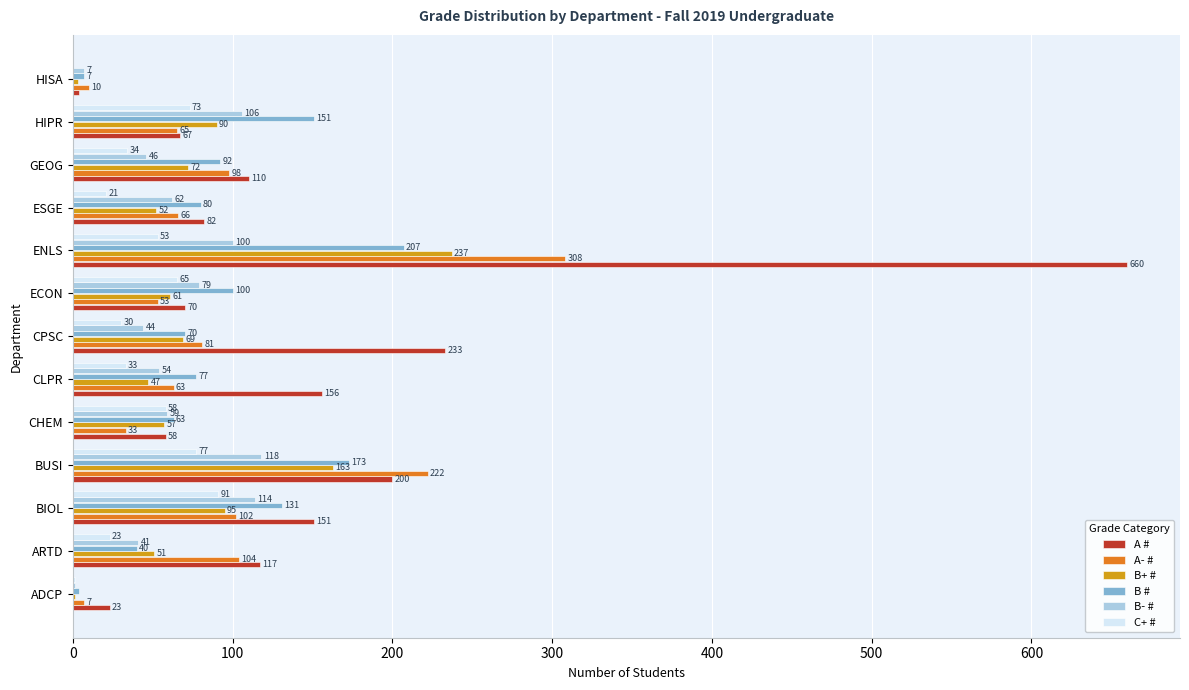

Which series changed the most between BUSI and CHEM?

A- #